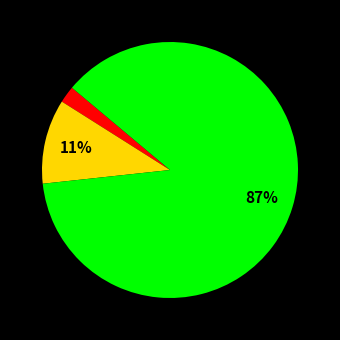

Count the number of slices in the pie.

3